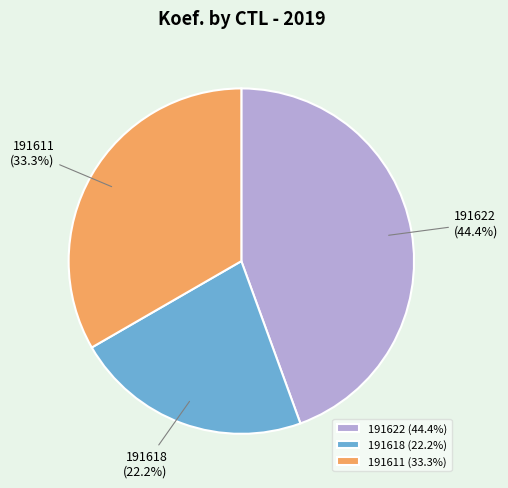

True or false: 191622 accounts for 44% of the total.

True